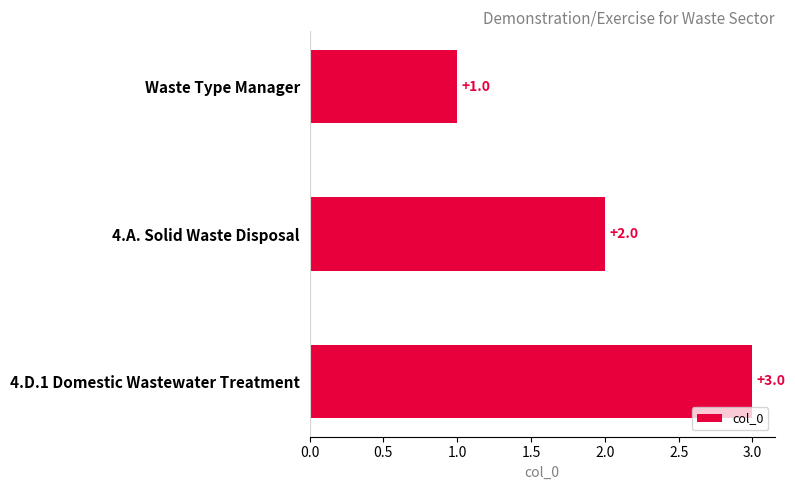

What is the sum of all values?

6